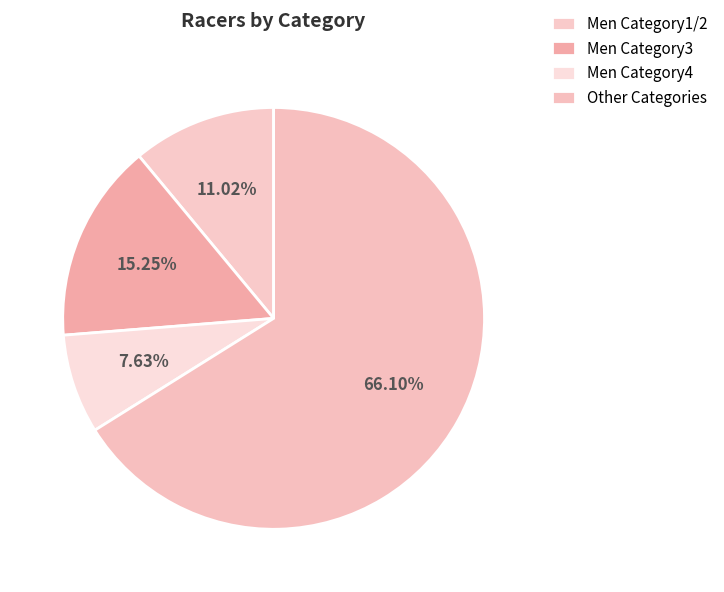

Combined, do Men Category3 and Men Category4 account for over 50%?

No